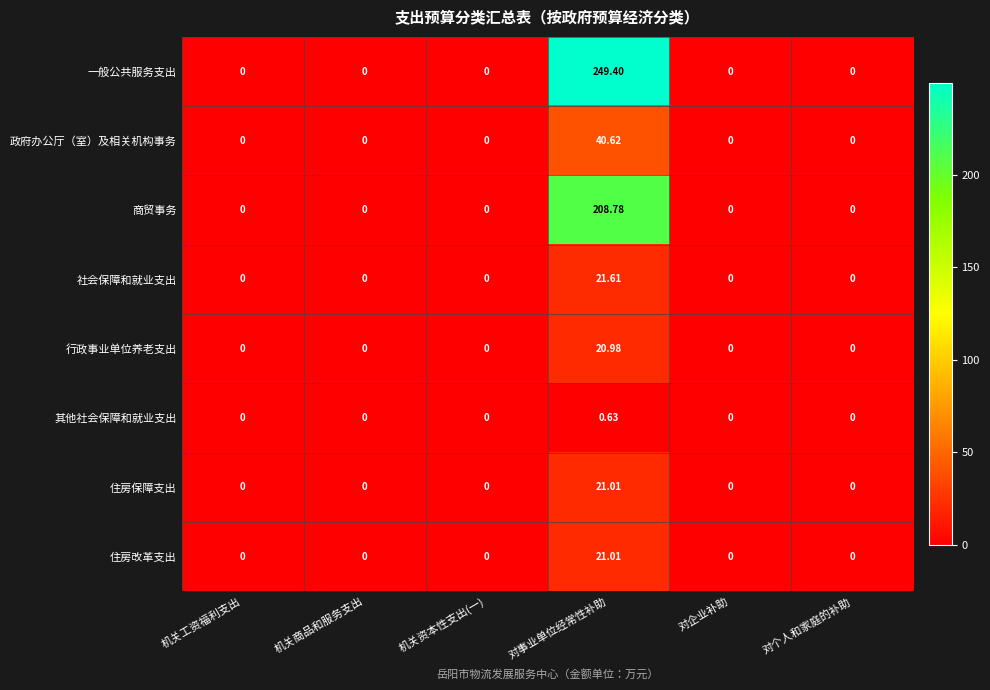

Which series has the largest total across all categories?

一般公共服务支出